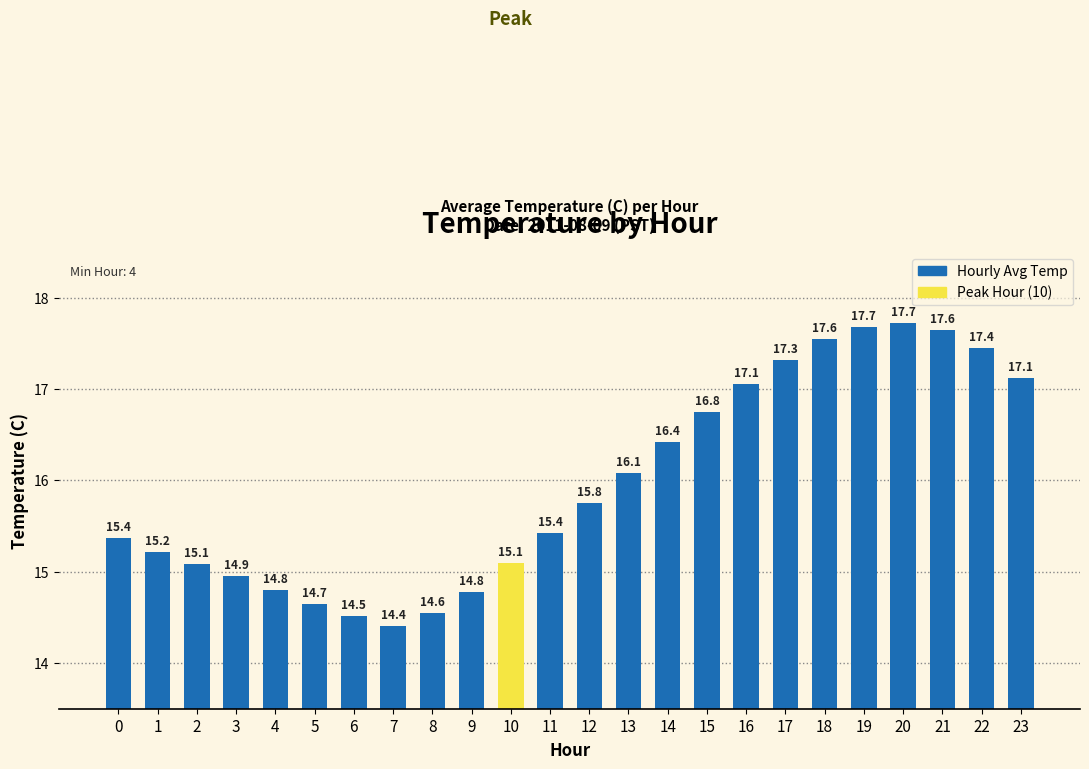

Are the bars horizontal?

No